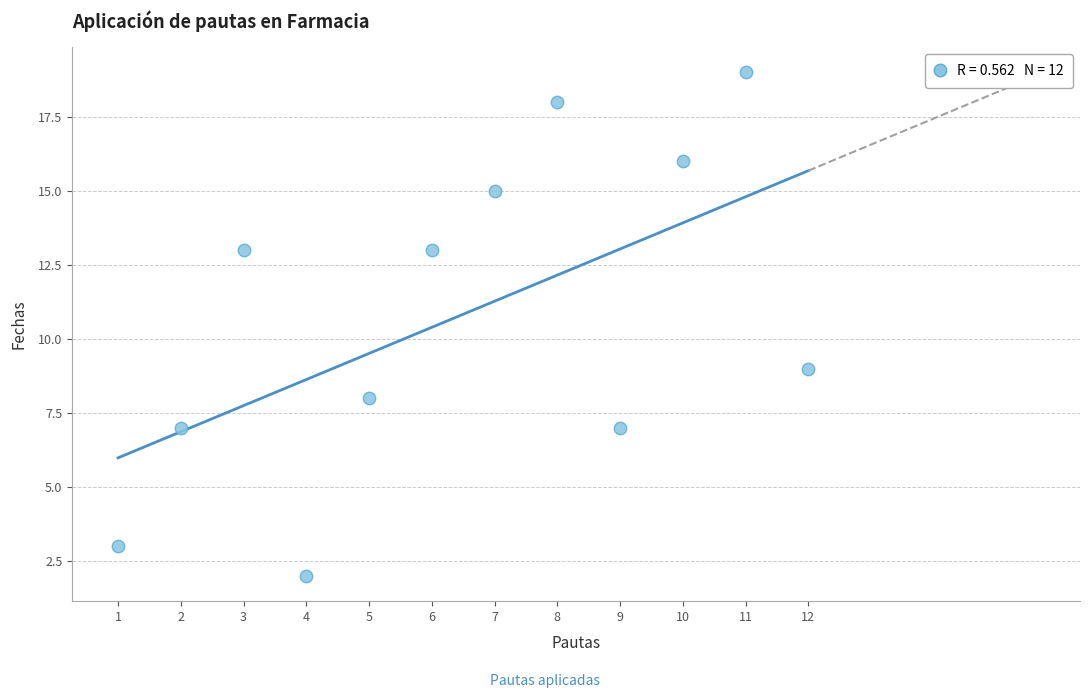

What is the range of X values (max minus min)?

11